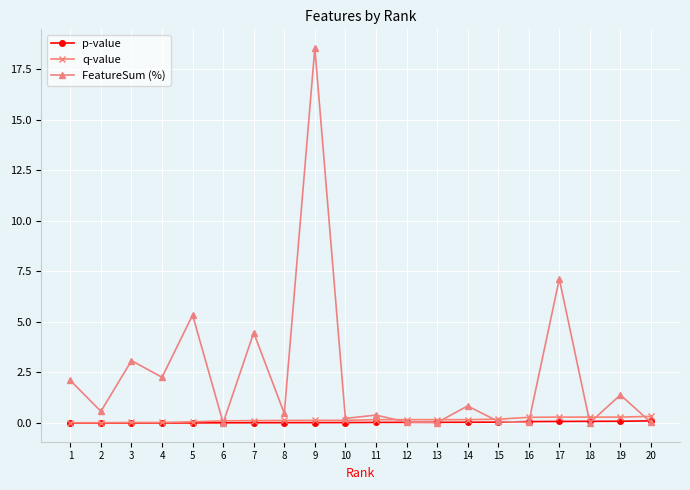

At which category does FeatureSum (%) reach its first local valley?

2